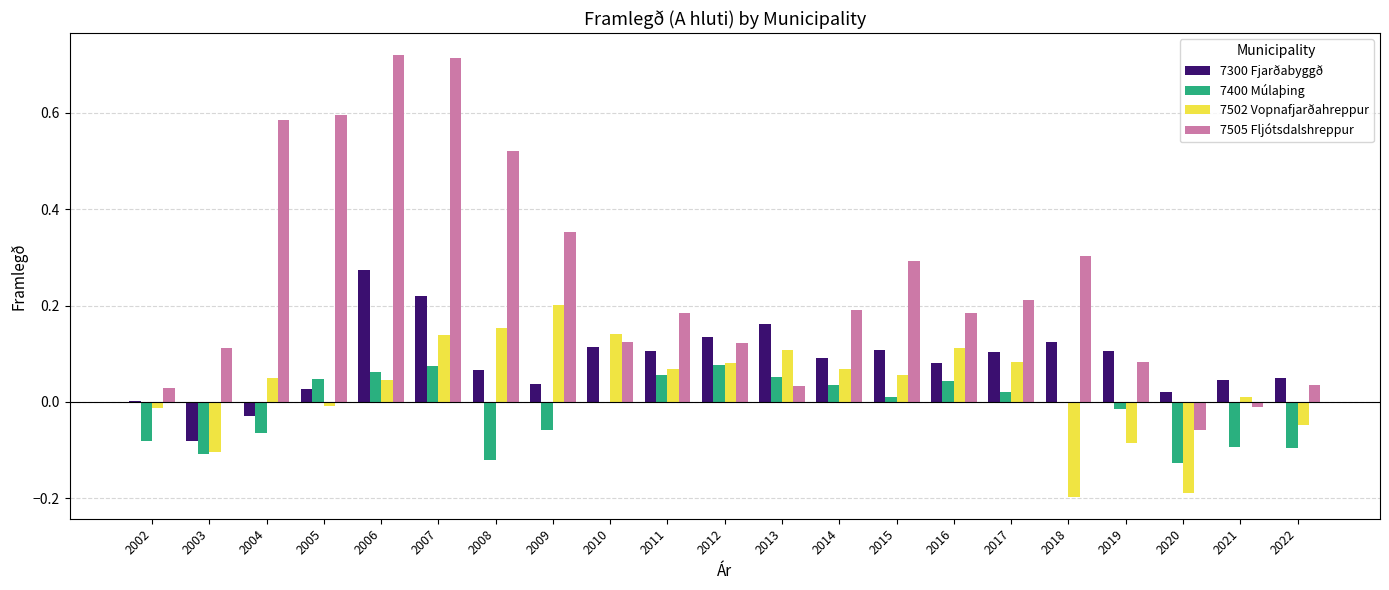

True or false: 7505 Fljótsdalshreppur has a value of 0.2 at 2011.

True